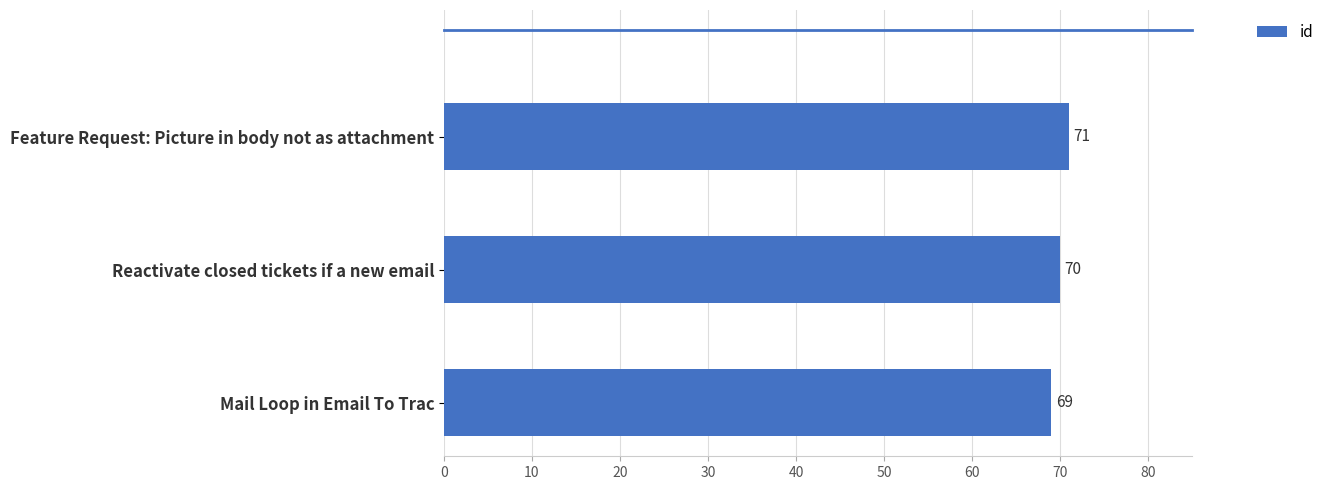

The chart shows a value of 112 at Mail Loop in Email To Trac. True or false?

False